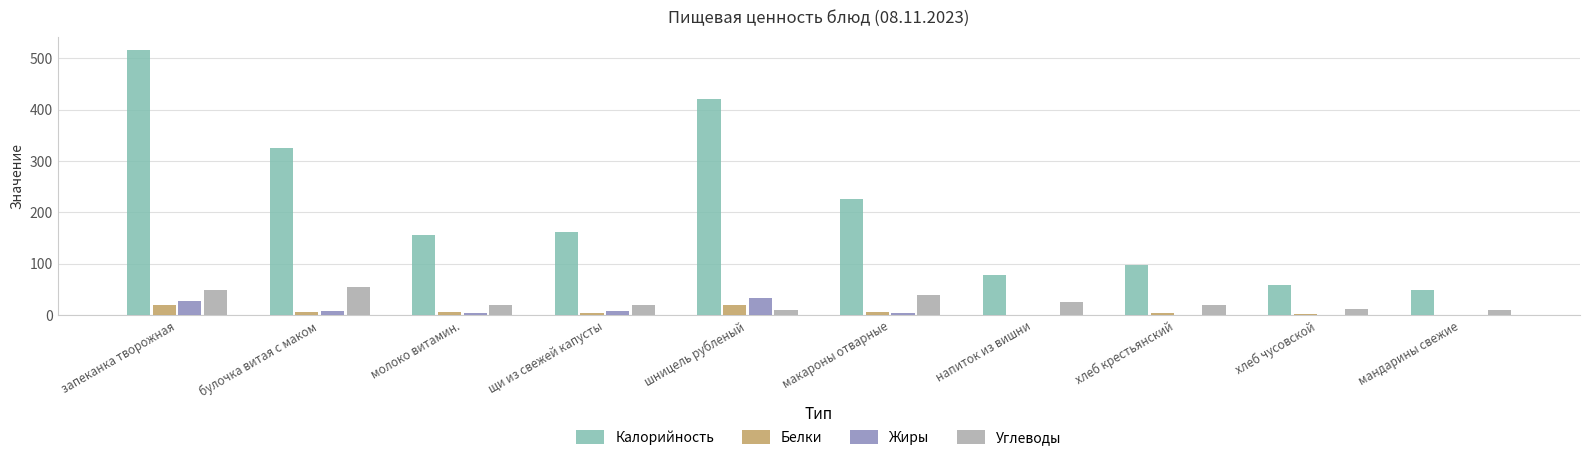

Which series changed the most between запеканка творожная and молоко витамин.?

Калорийность